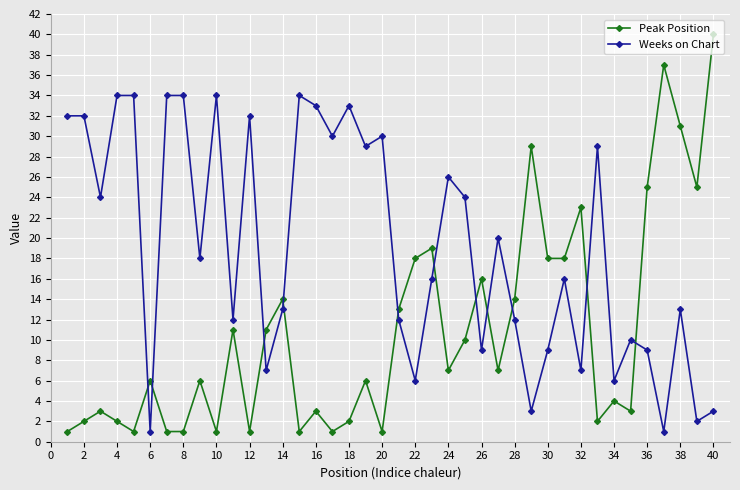

What is the value of the Weeks on Chart point at the 38th from the left?

13